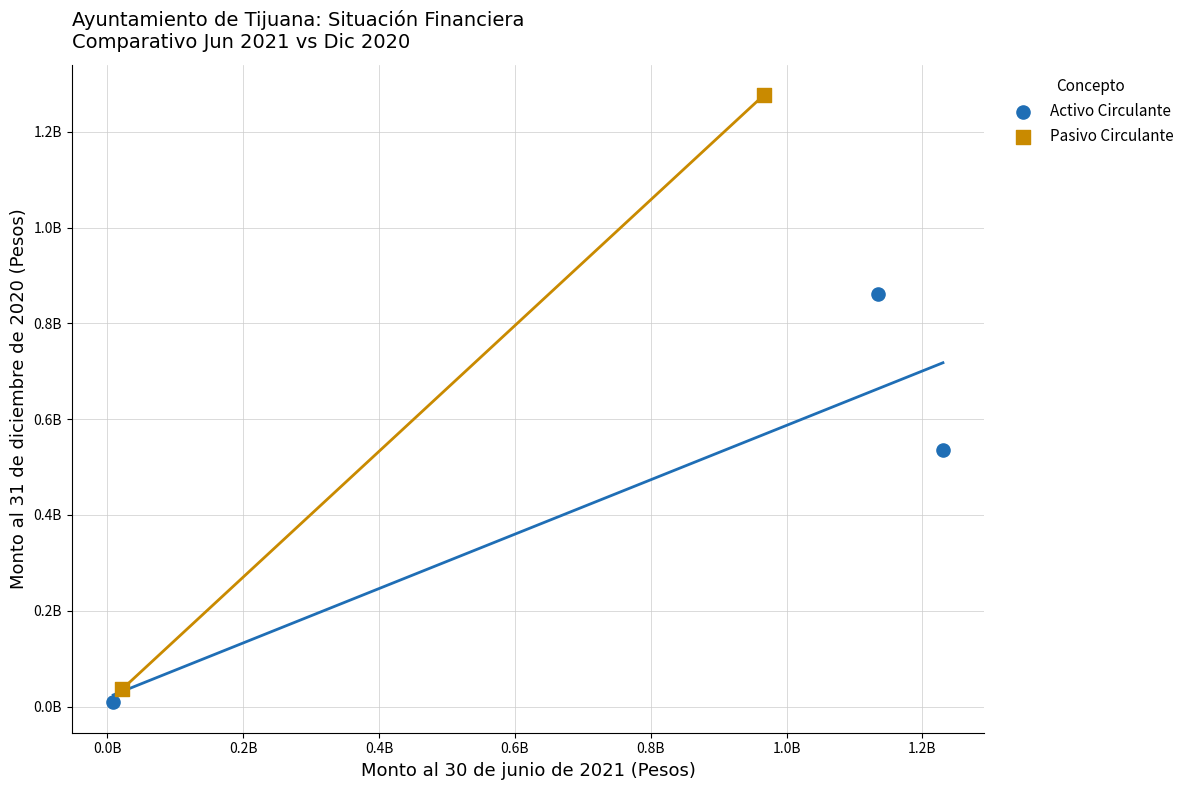

Which series reaches the minimum Y coordinate?

Activo Circulante